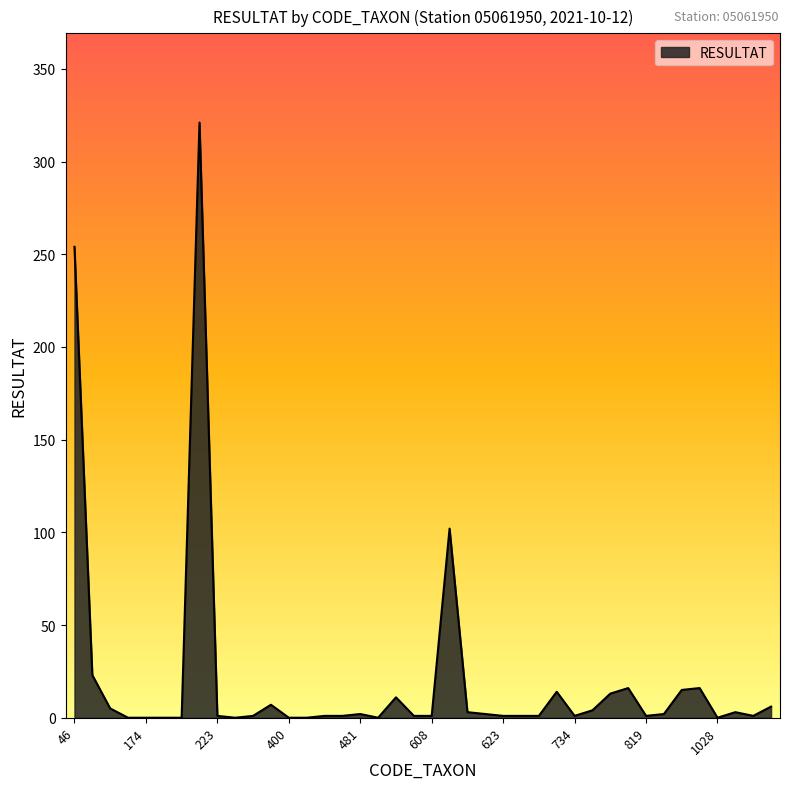

What is the difference between the maximum and minimum values?

321